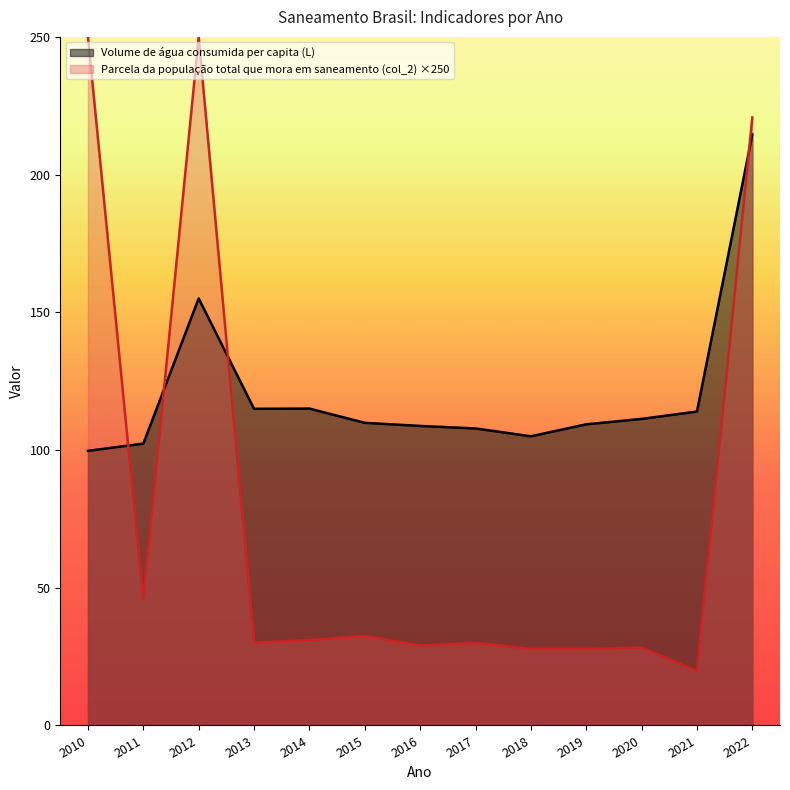

Reading right to left, list all the values displayed in this chart.

Volume de água consumida per capita (L): 214.6	114.0	111.3	109.3	105.0	107.8	108.8	109.9	115.0	115.0	155.0	102.3	99.7
Parcela da população total que mora em saneamento (col_2): 220.8	19.8	28.2	27.8	27.8	30.0	29.0	32.5	31.0	30.0	250.0	45.8	250.0